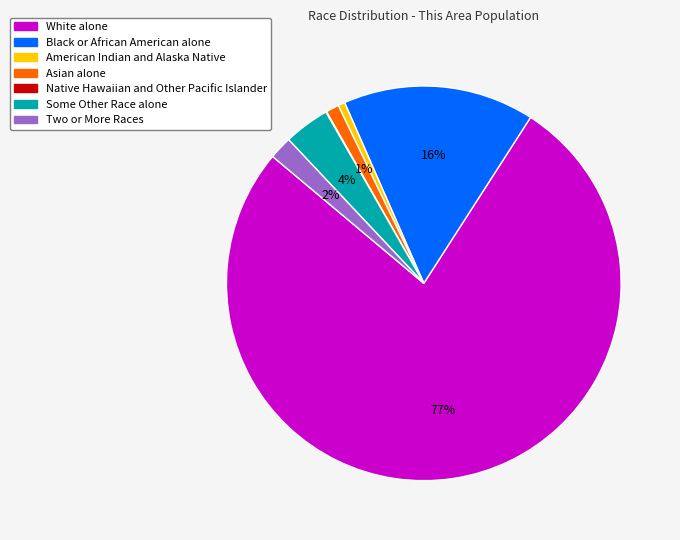

To the nearest percent, what is the combined percentage of Asian alone and Black or African American alone?

17%